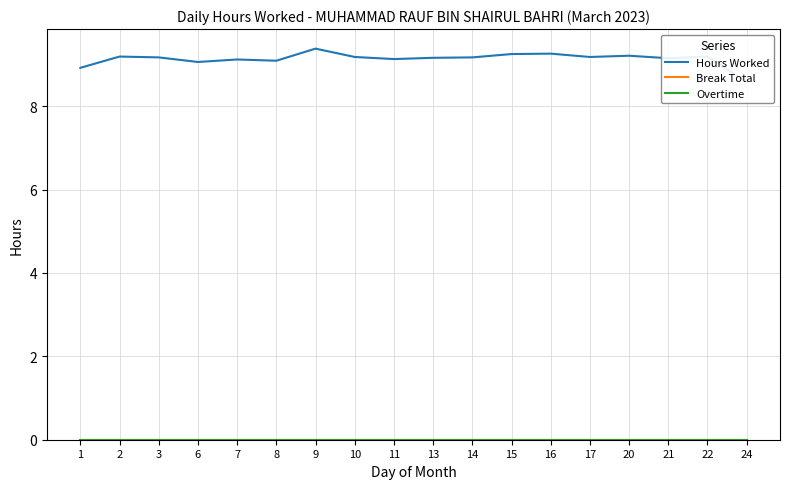

Does the chart display data point markers on the line(s)?

No